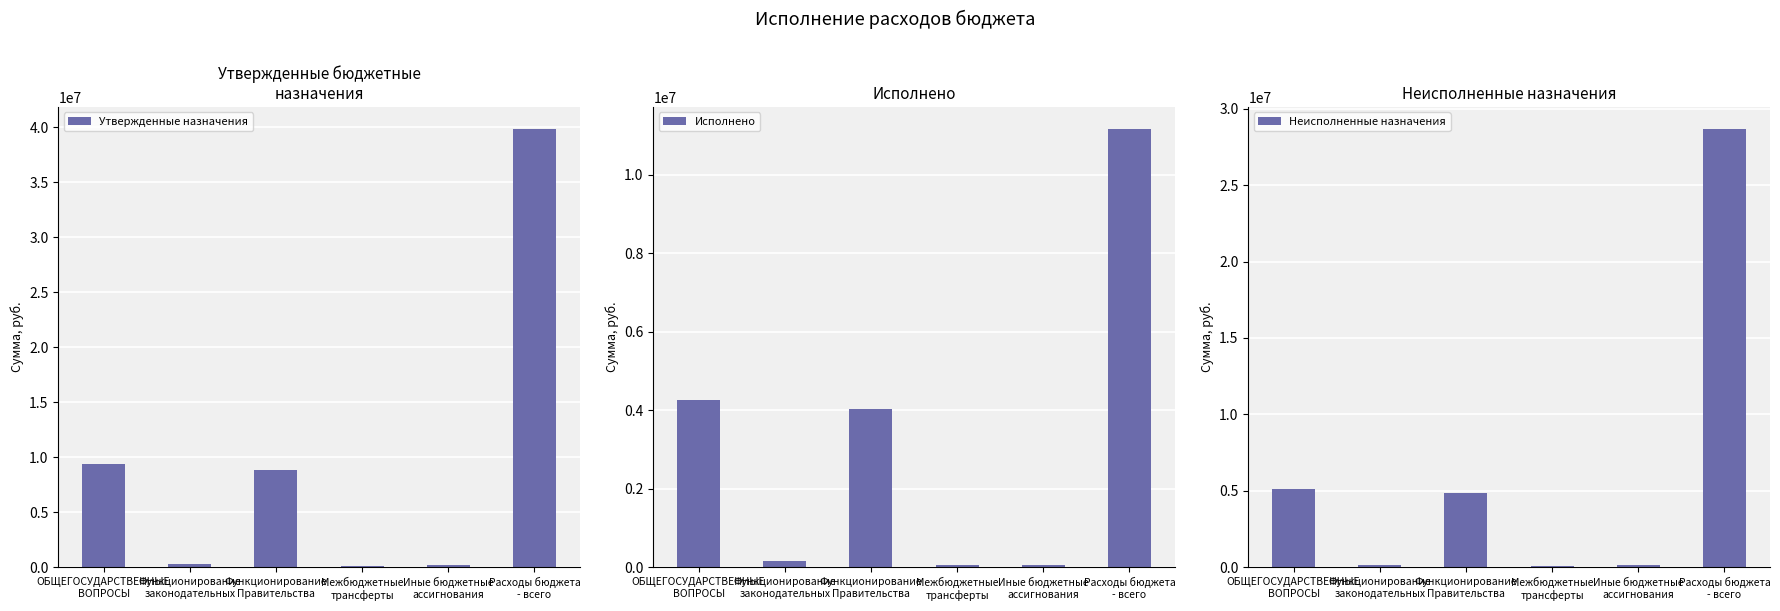

Rank the series at Расходы бюджета
- всего from lowest to highest value.

Исполнено, Неисполненные назначения, Утвержденные назначения